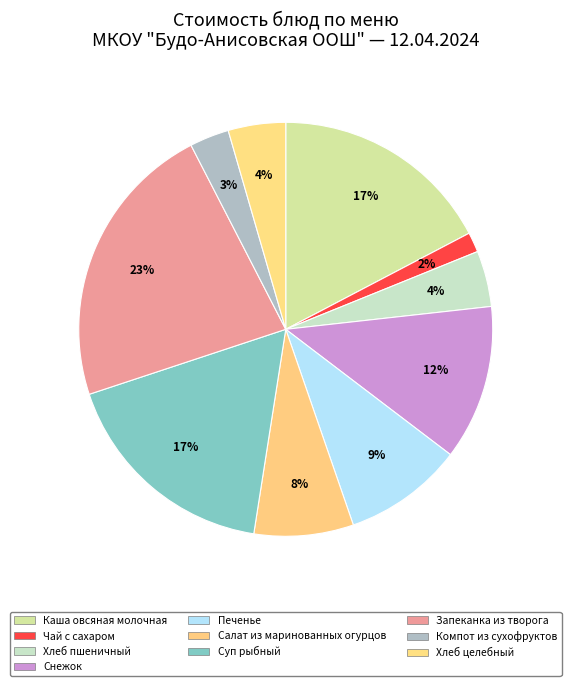

Count the number of slices in the pie.

10